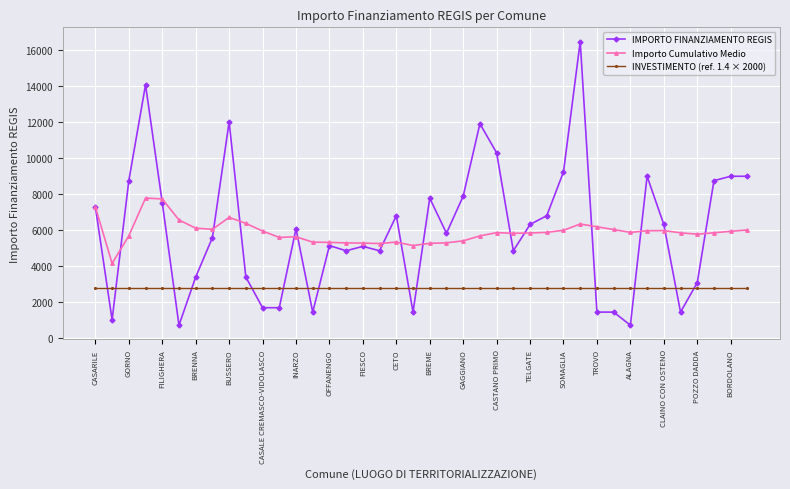

What is the sum of all Importo Cumulativo Medio values?

235566.2